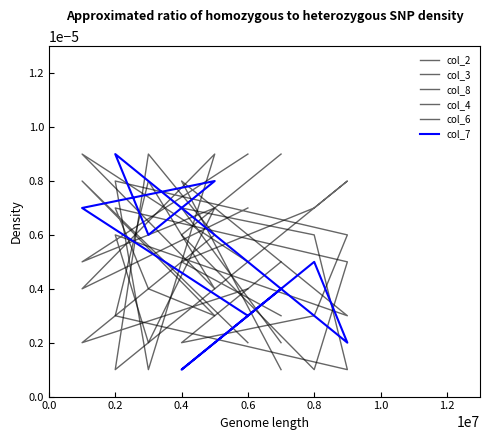

How many interior local peaks does the col_3 series have?

2